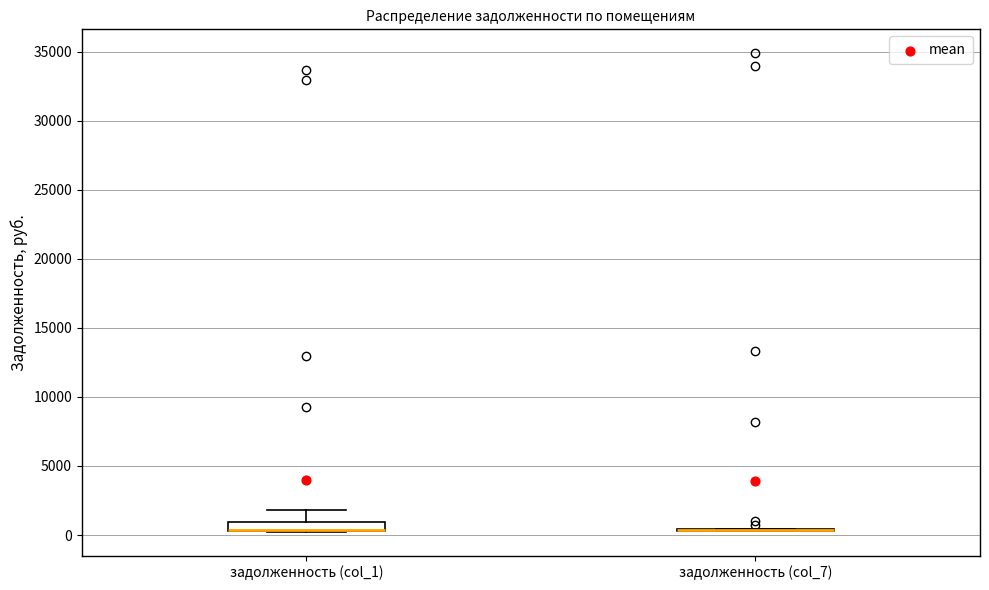

Comparing the boxes themselves (not the whiskers), which one is the tallest?

задолженность (col_1)